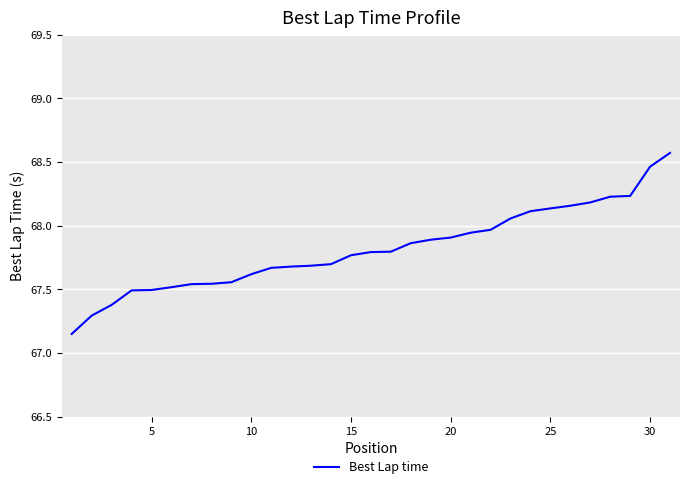

What is the difference between the maximum and minimum values?

1.4